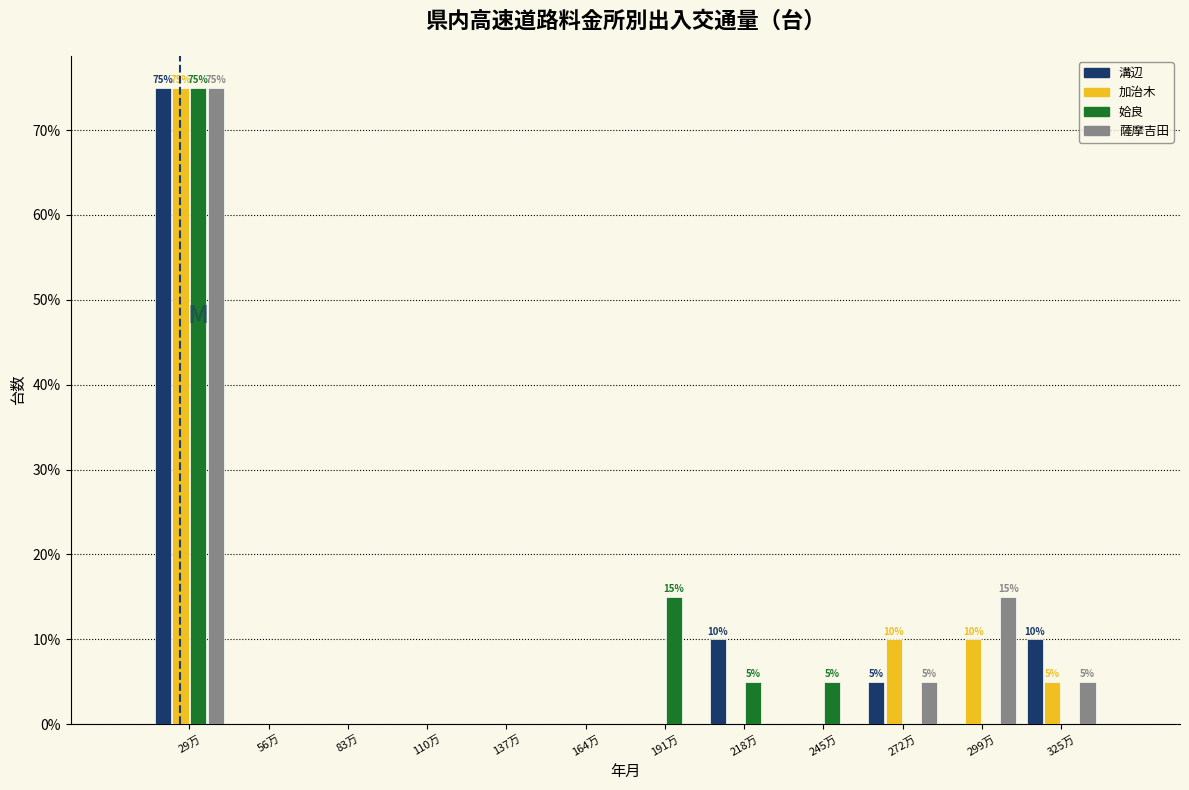

What is the sum of all 薩摩吉田 values?

100